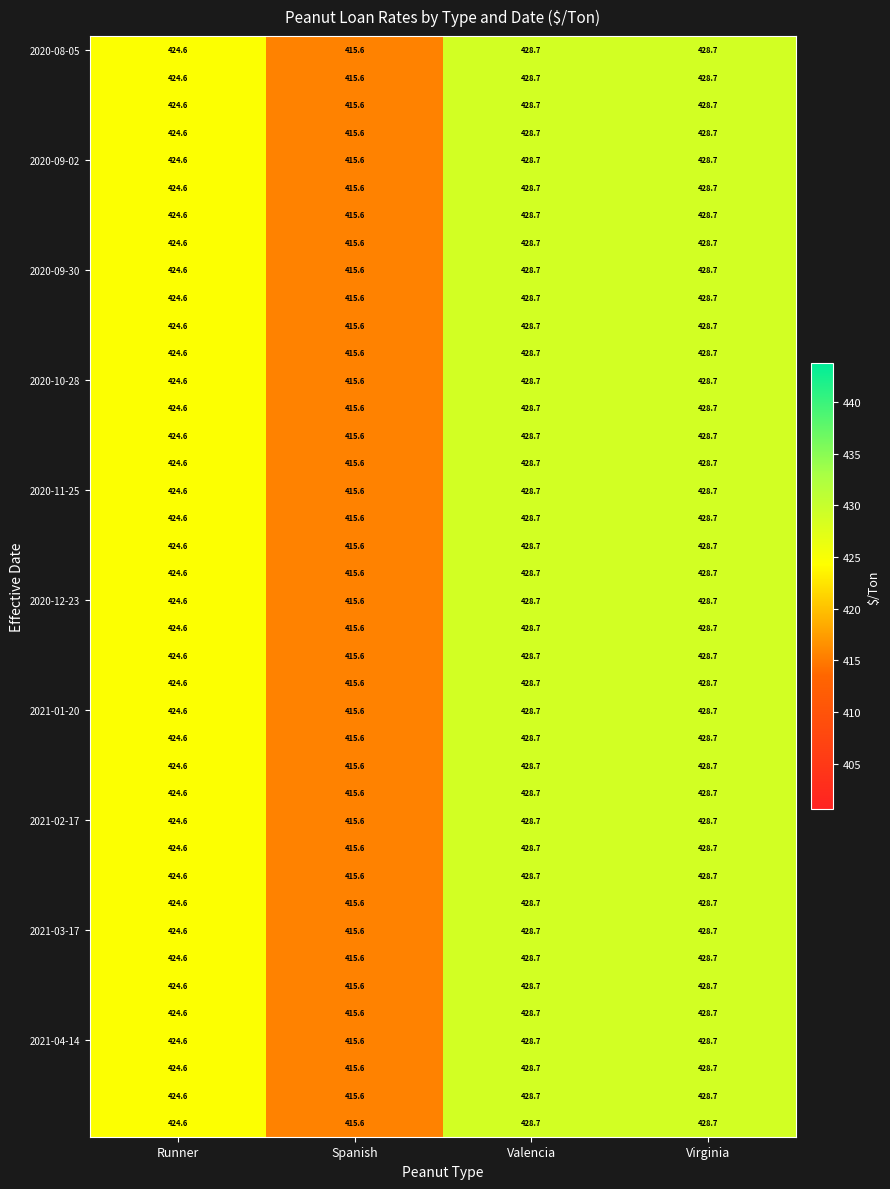

Which label corresponds to the smallest value in the chart?

Spanish